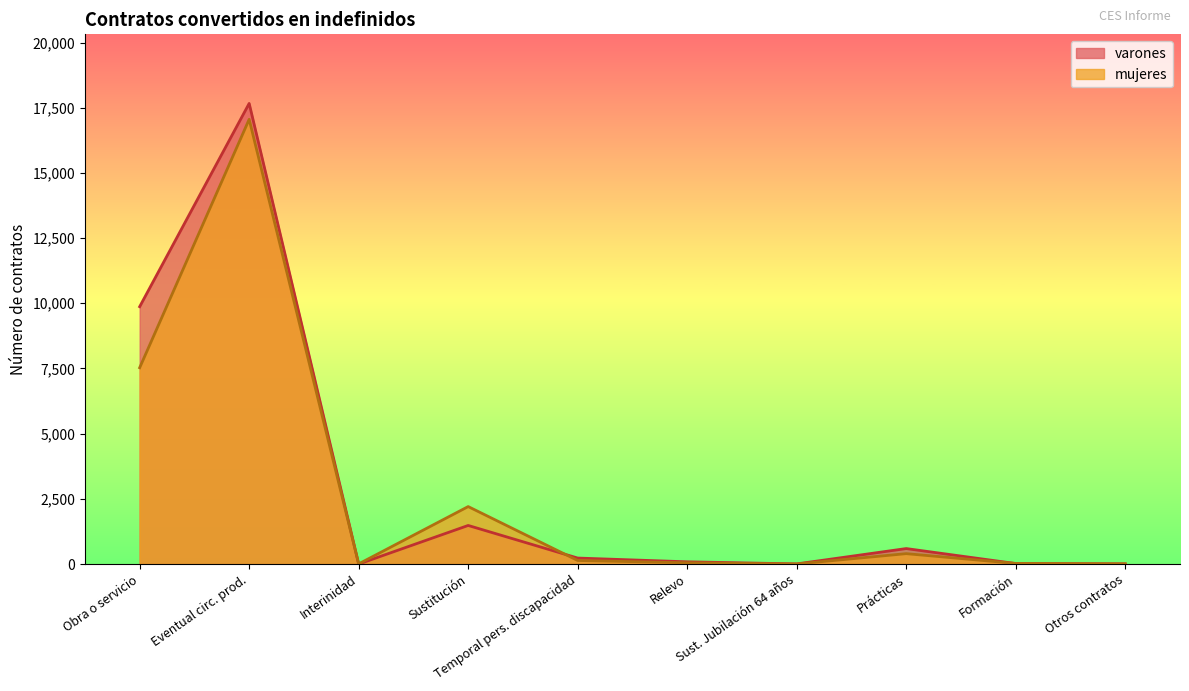

Where do mujeres and varones first cross each other?

Eventual circ. prod. and Interinidad